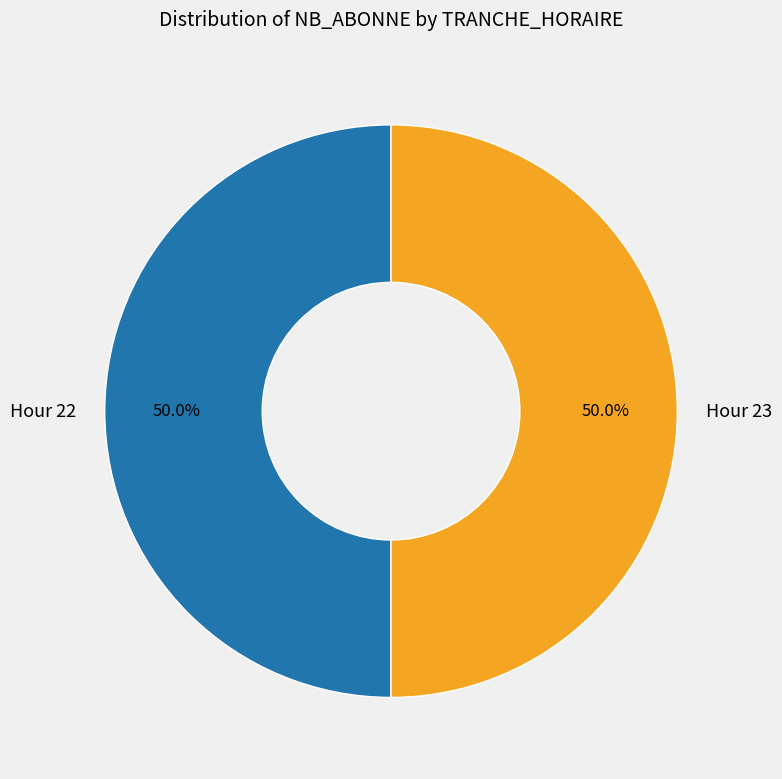

What portion of the pie excludes Hour 22?

50.0%